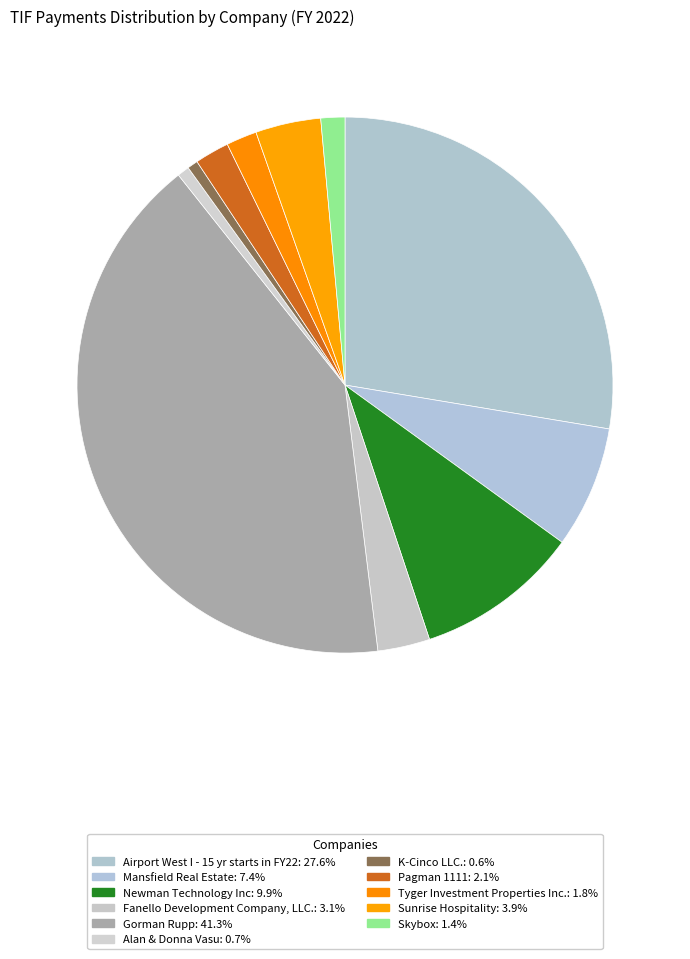

Is Tyger Investment Properties Inc. the majority of the pie?

No